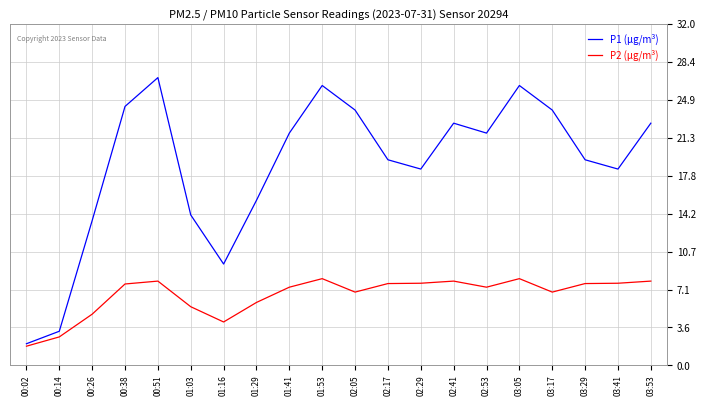

In P2 (μg/m³), how many points are lower than both neighbors (excluding endpoints)?

4